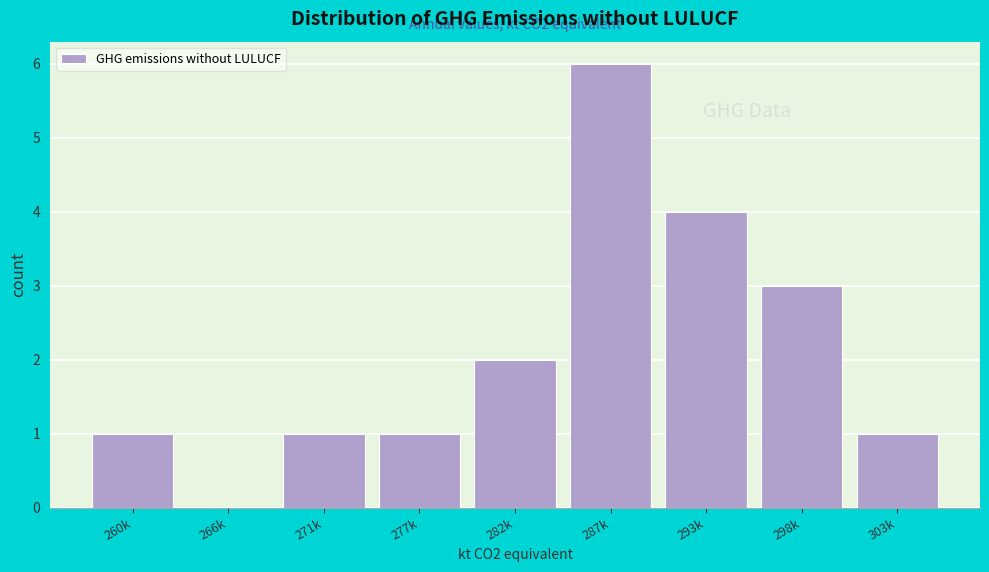

Reading left to right, list all the values displayed in this chart.

260k=1	266k=0	271k=1	277k=1	282k=2	287k=6	293k=4	298k=3	303k=1